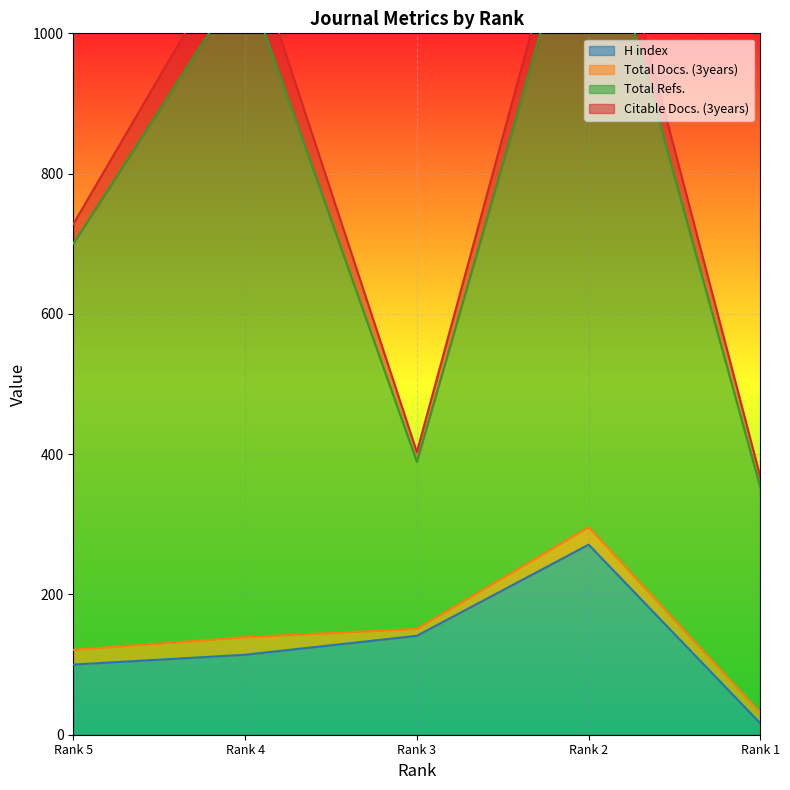

What is the total value across all series at Rank 1?

383